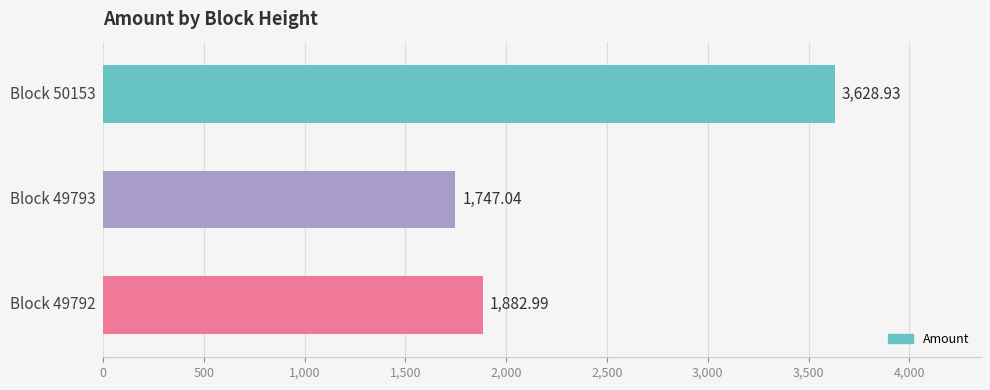

Are the bars horizontal?

Yes